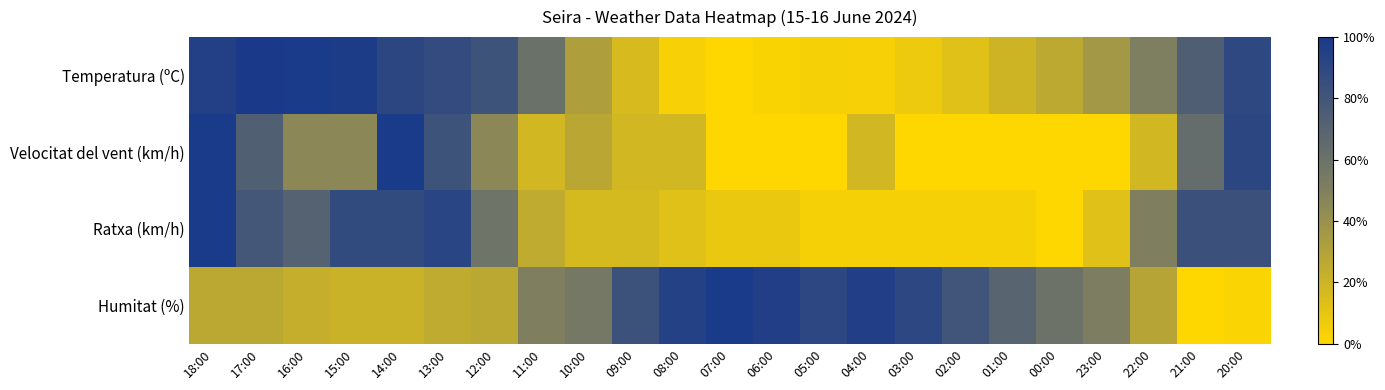

How many categories are shown in the chart?

23